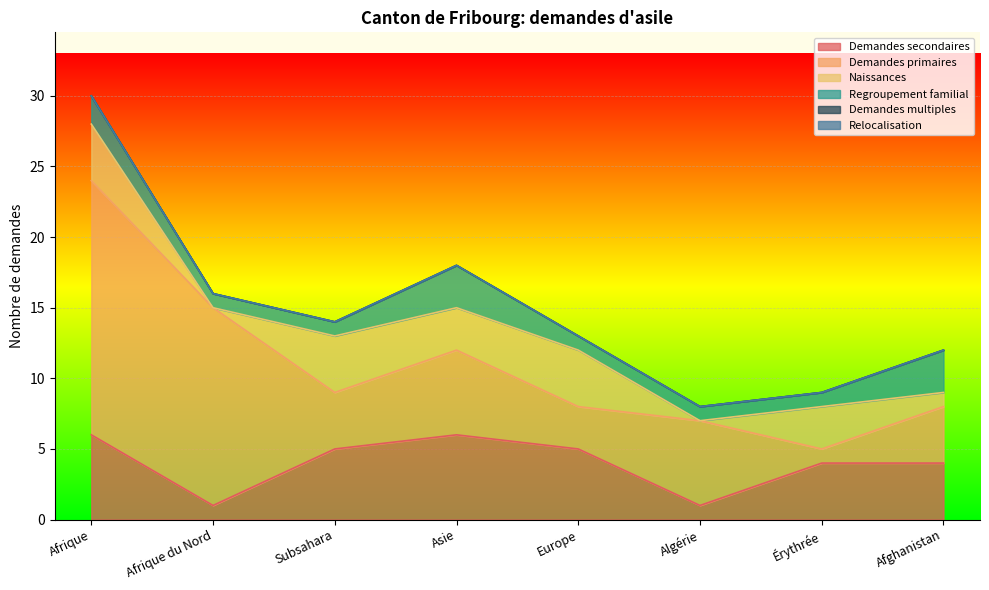

At which label does Demandes secondaires first exceed 5?

Afrique